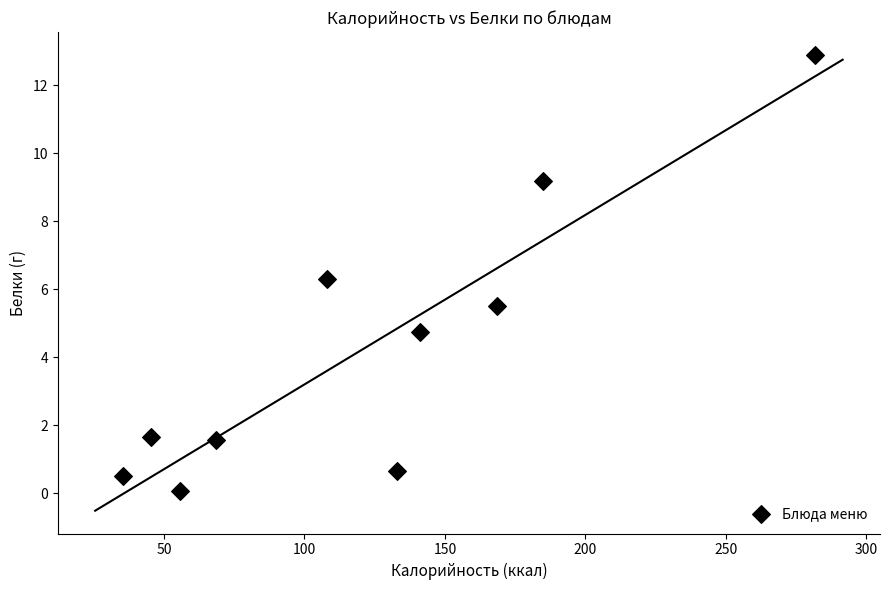

What is the range of X values (max minus min)?

246.2